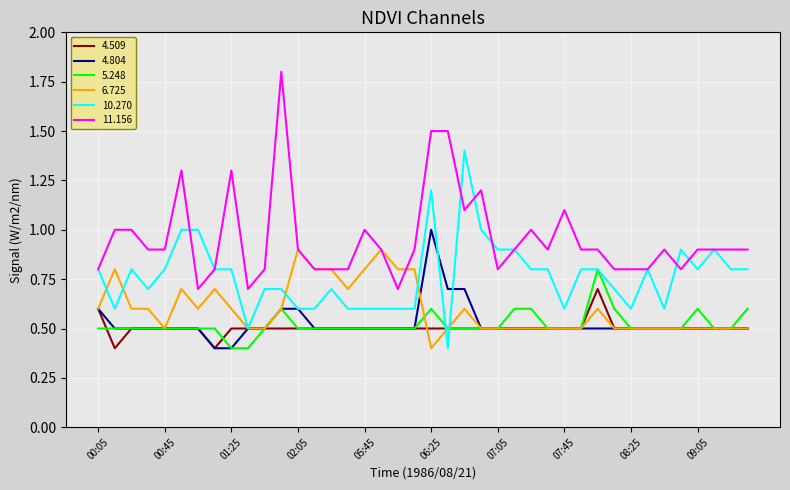

Count the 6.725 values in the range 0 to 1.

40